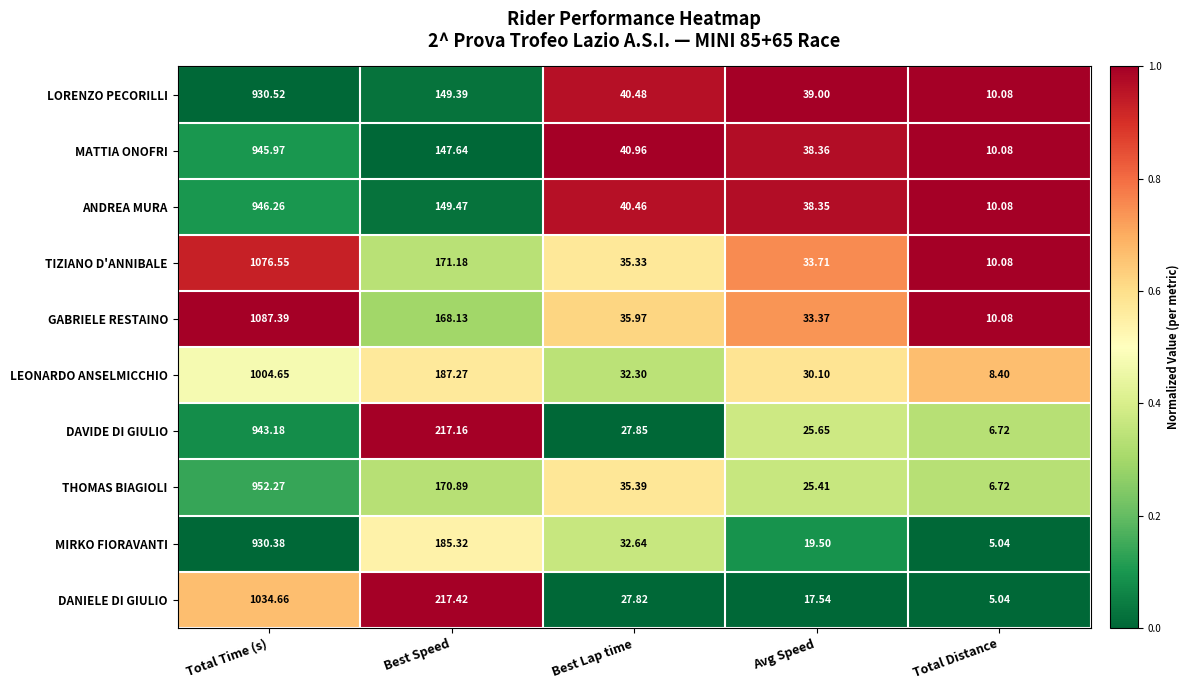

Where is GABRIELE RESTAINO nearest to the value 548?

Best Speed